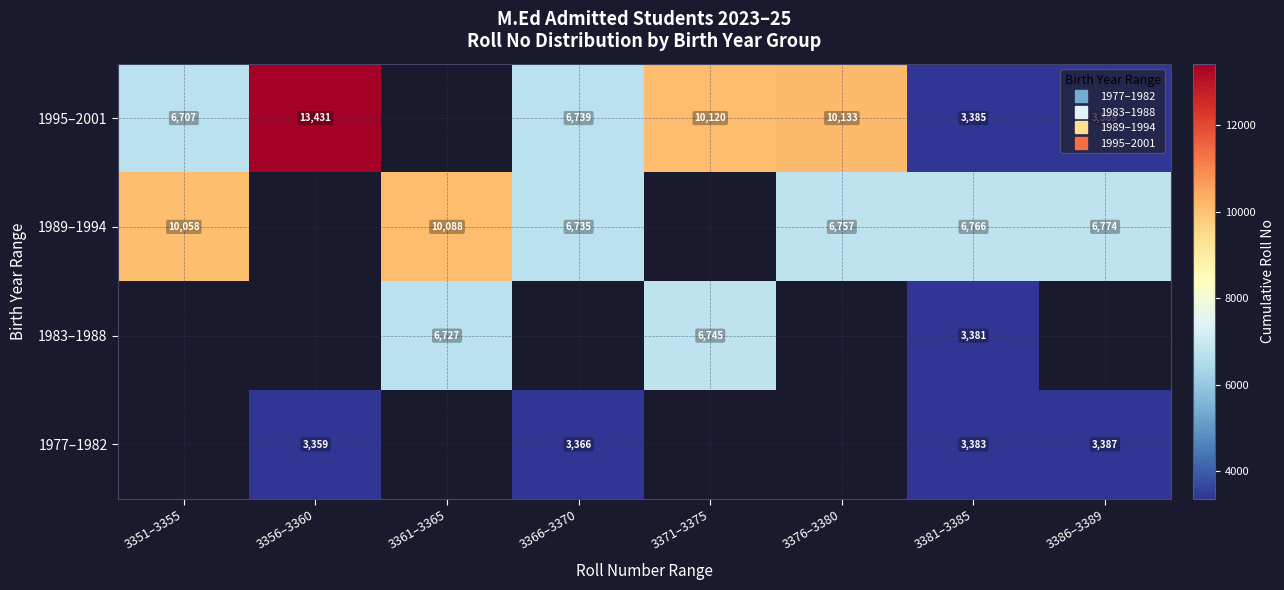

How many distinct data groups are displayed?

4